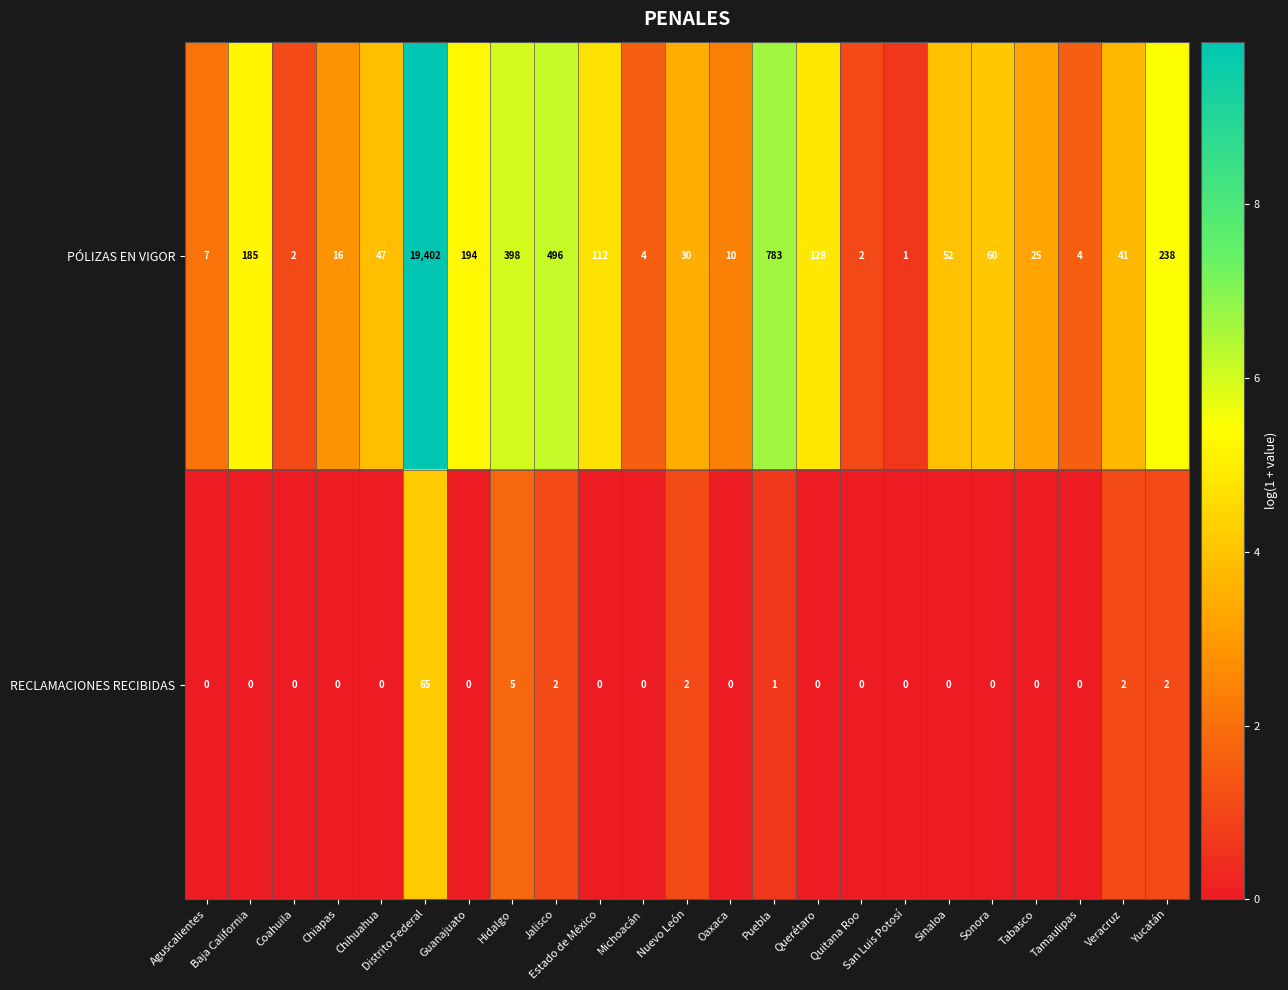

How many series are shown in this chart?

2